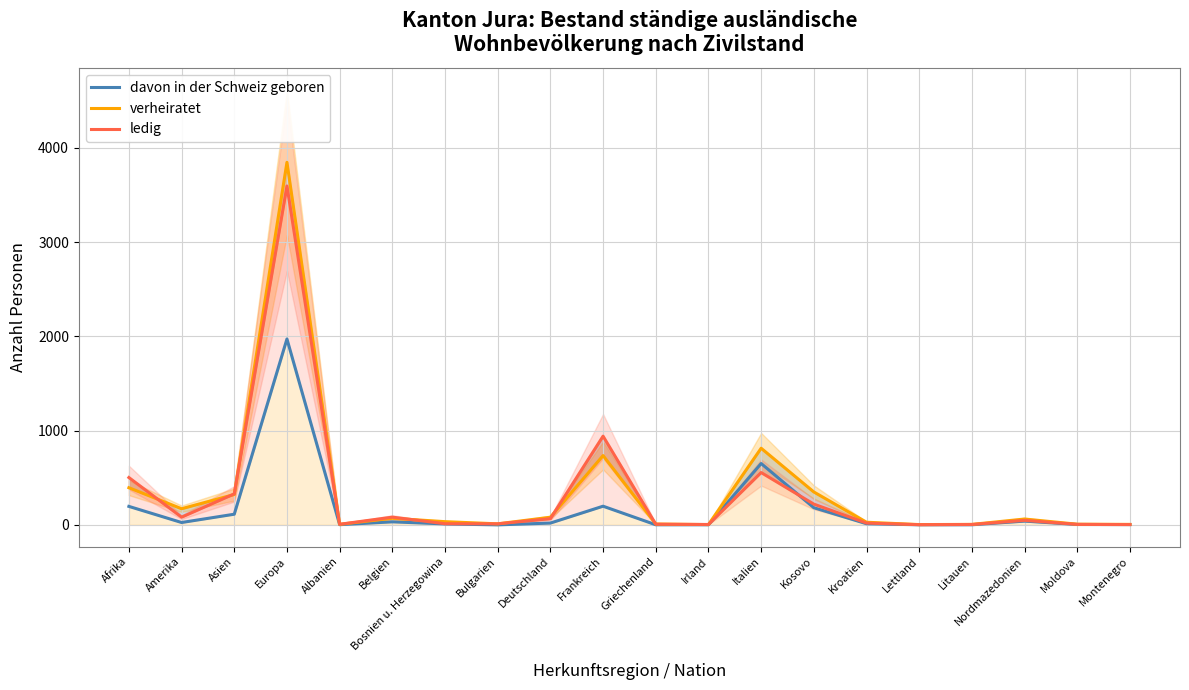

At which label is ledig closest to 1798?

Frankreich